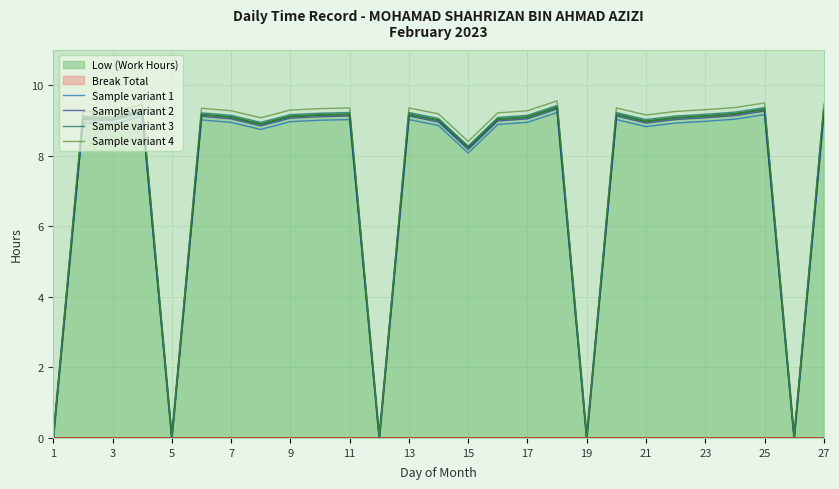

What is the difference between the Sample variant 3 values at 15 and 25?

1.1